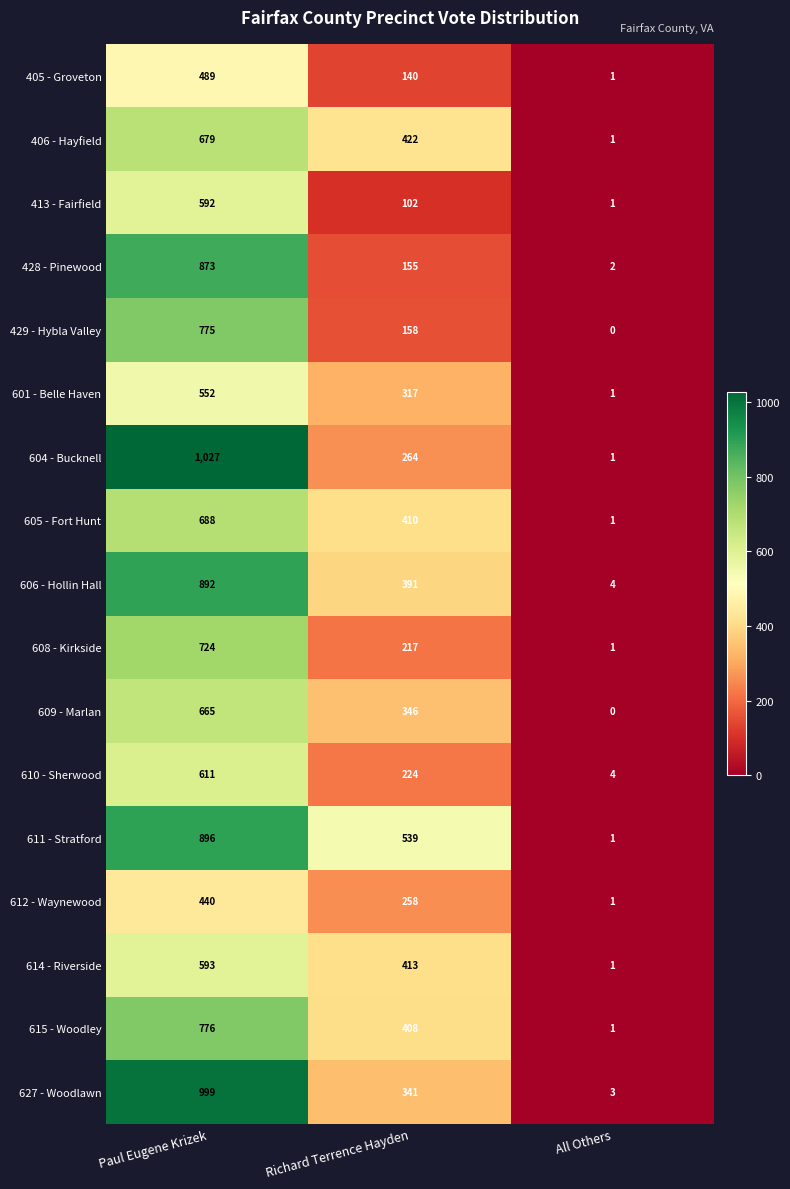

Where does the 601 - Belle Haven series first go above 317?

Paul Eugene Krizek